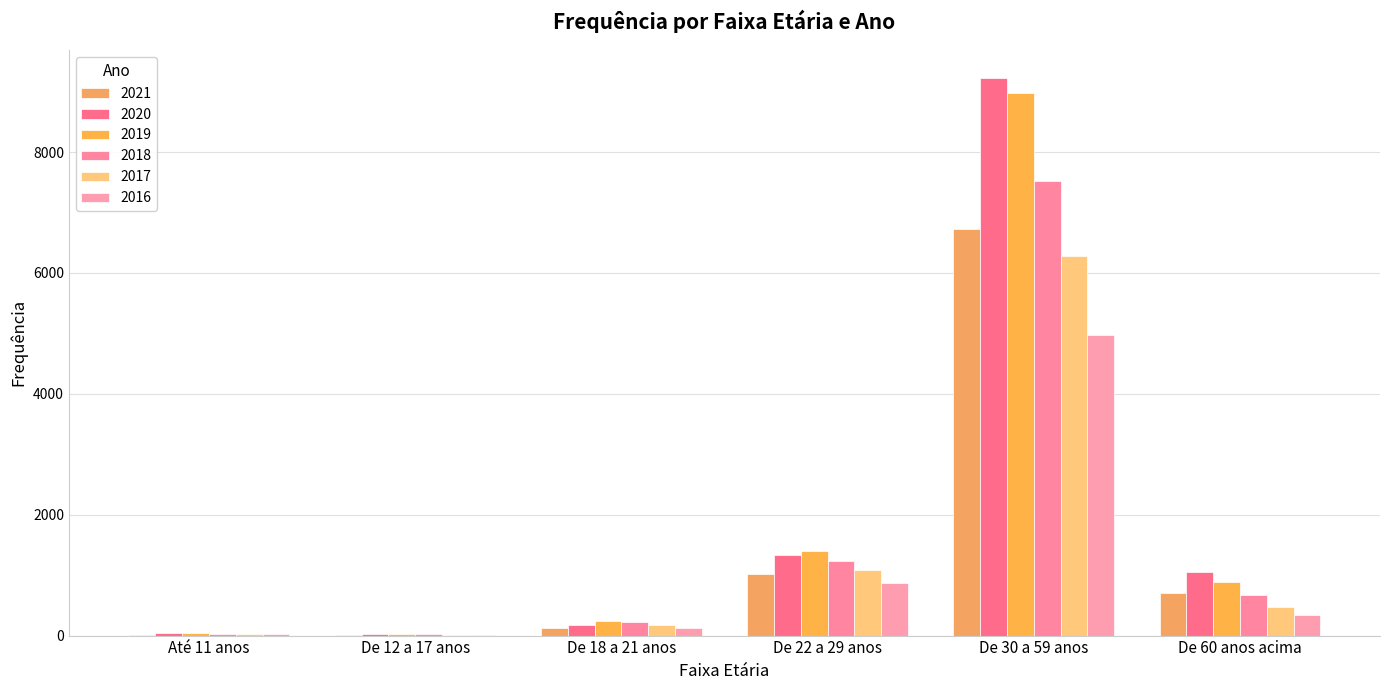

What is the difference between the 2017 values at De 30 a 59 anos and Até 11 anos?

6253